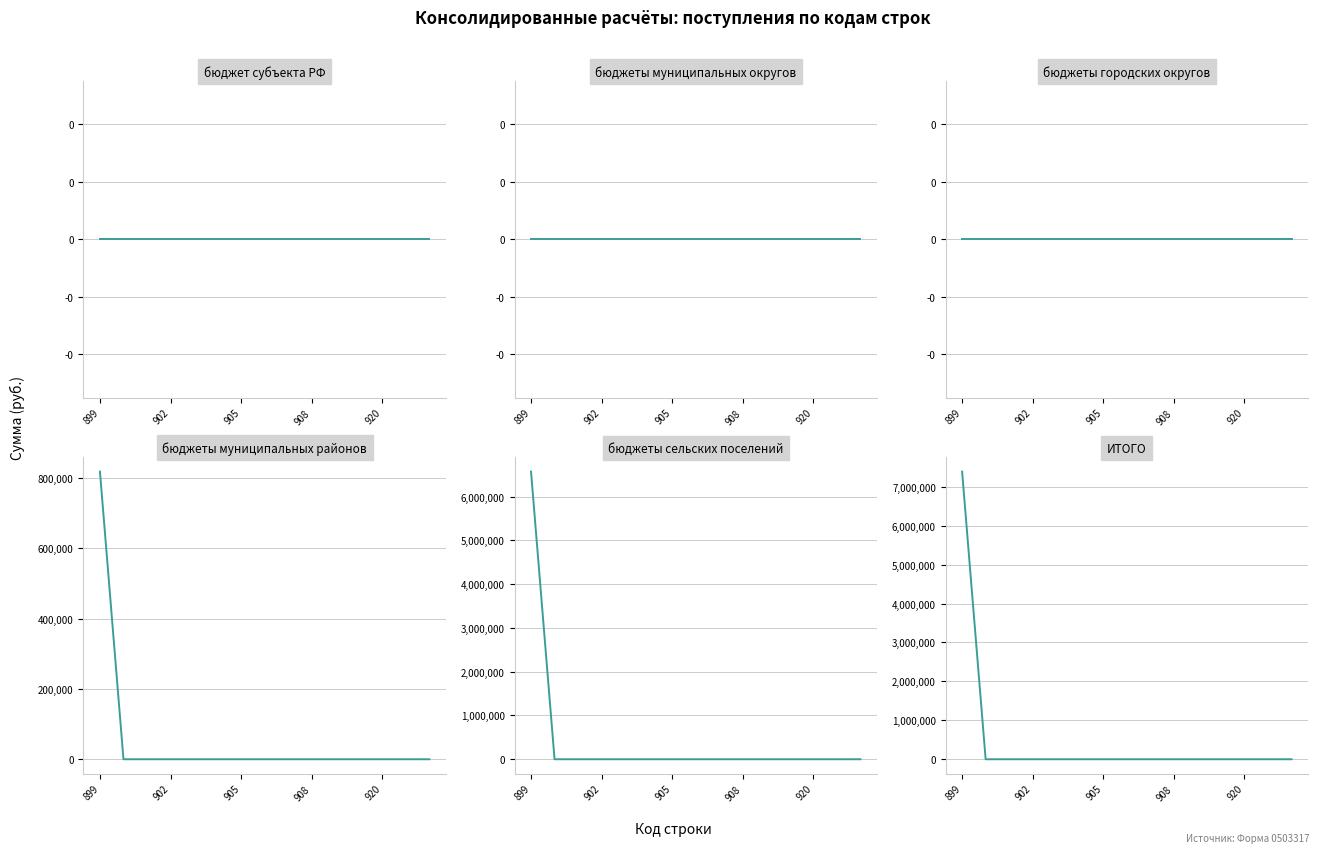

Which series changed the most between 905 and 920?

бюджет субъекта РФ